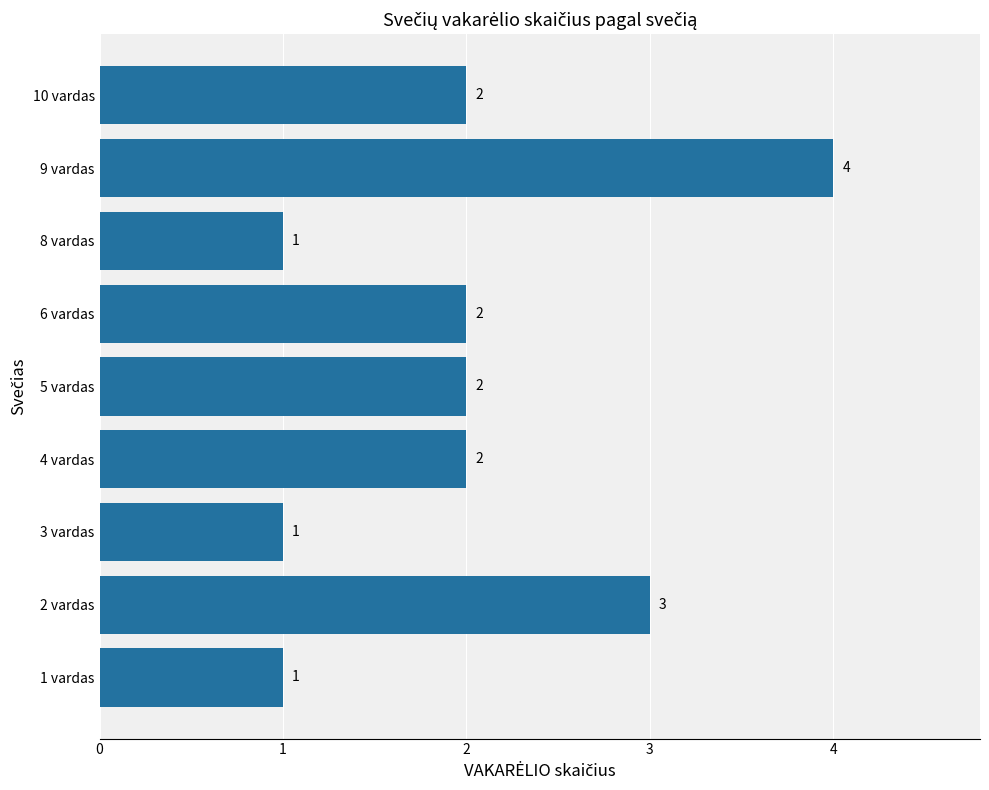

Is it true that the value at 5 vardas is 3?

False